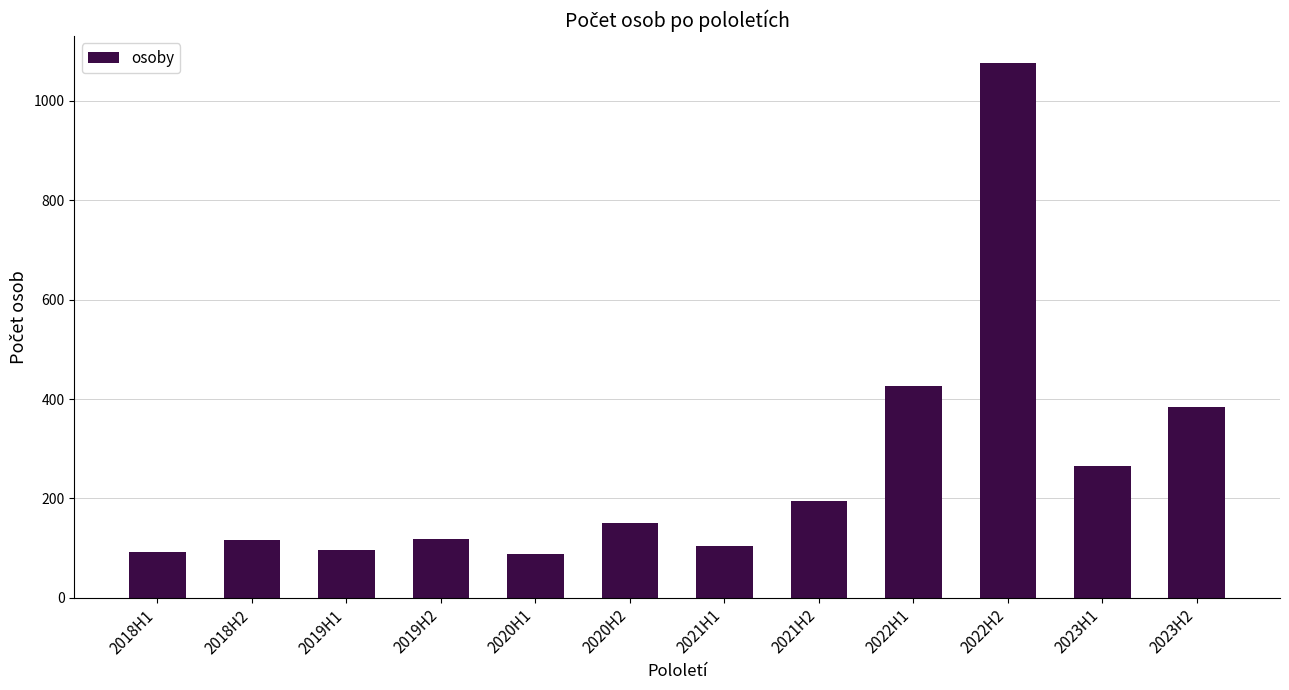

What is the difference between the maximum and minimum values?

989